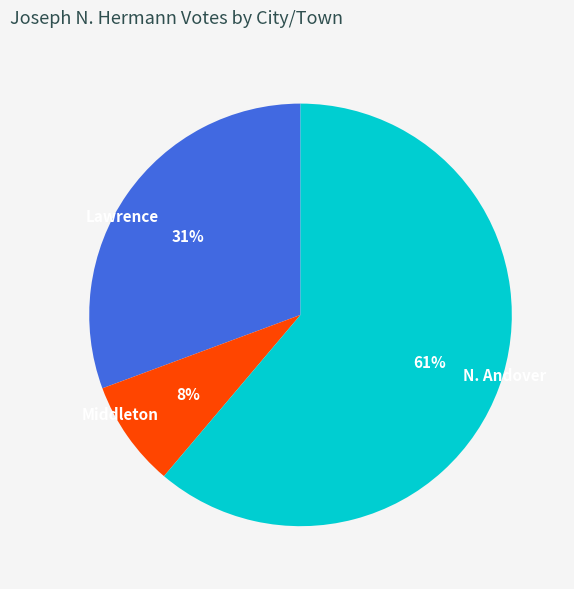

To the nearest percent, what is the average slice percentage?

33%